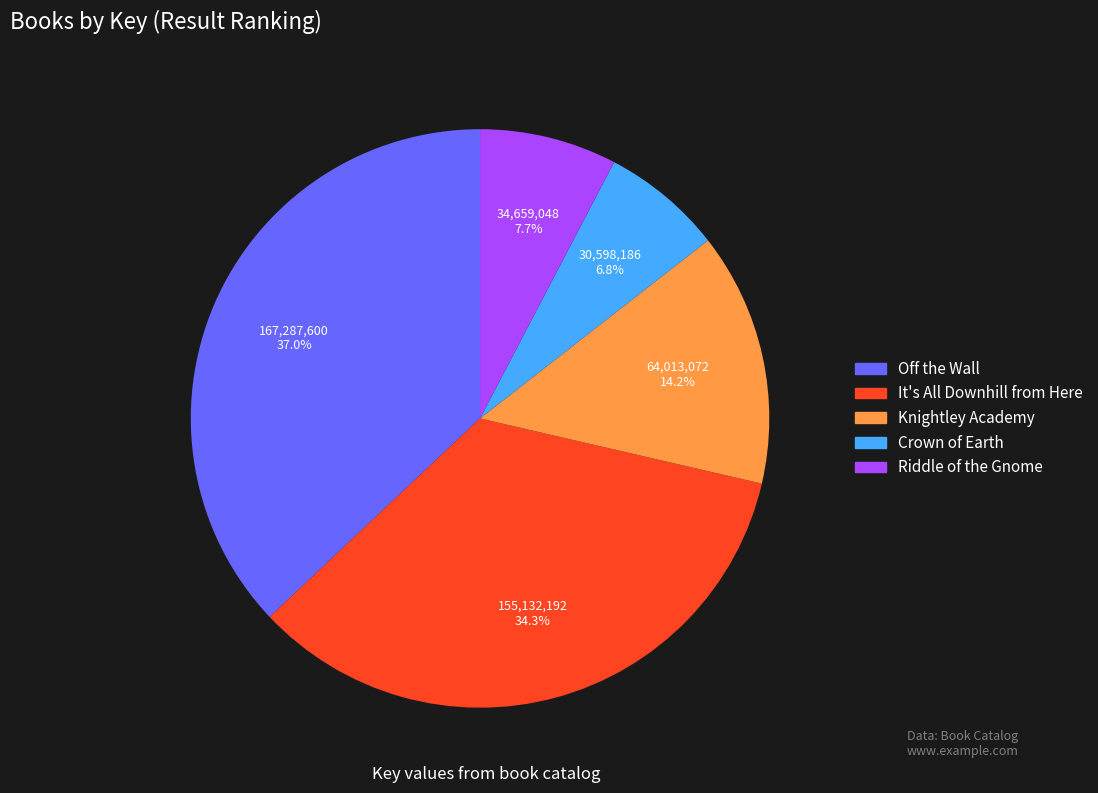

Between It's All Downhill from Here and Riddle of the Gnome, which is larger?

It's All Downhill from Here